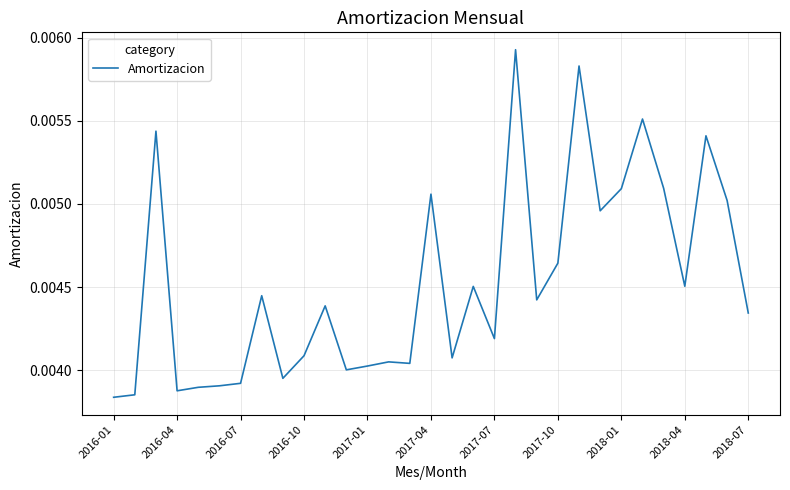

True or false: the data has more than 1 interior local peaks.

True